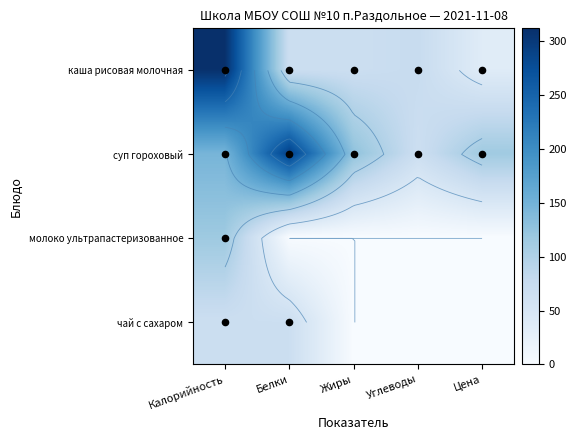

Which series changed the most between Калорийность and Цена?

каша рисовая молочная